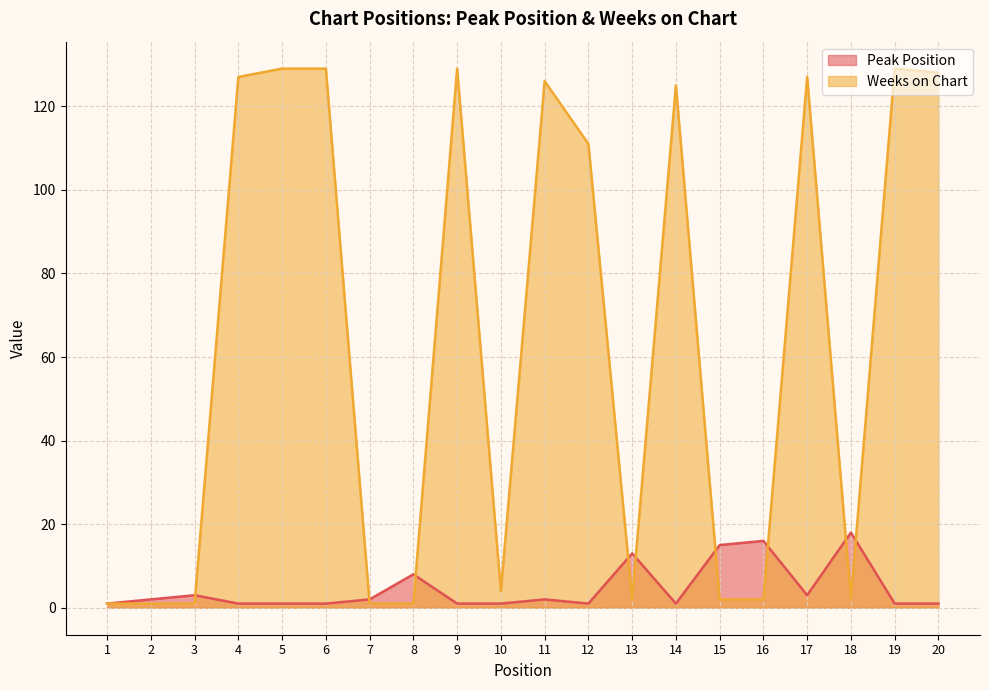

Rank the categories by Peak Position value from lowest to highest.

1, 4, 5, 6, 9, 10, 12, 14, 19, 20, 2, 7, 11, 3, 17, 8, 13, 15, 16, 18